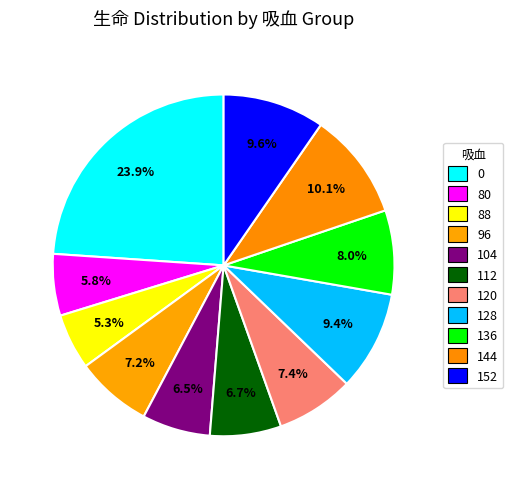

How many segments does this pie chart have?

11